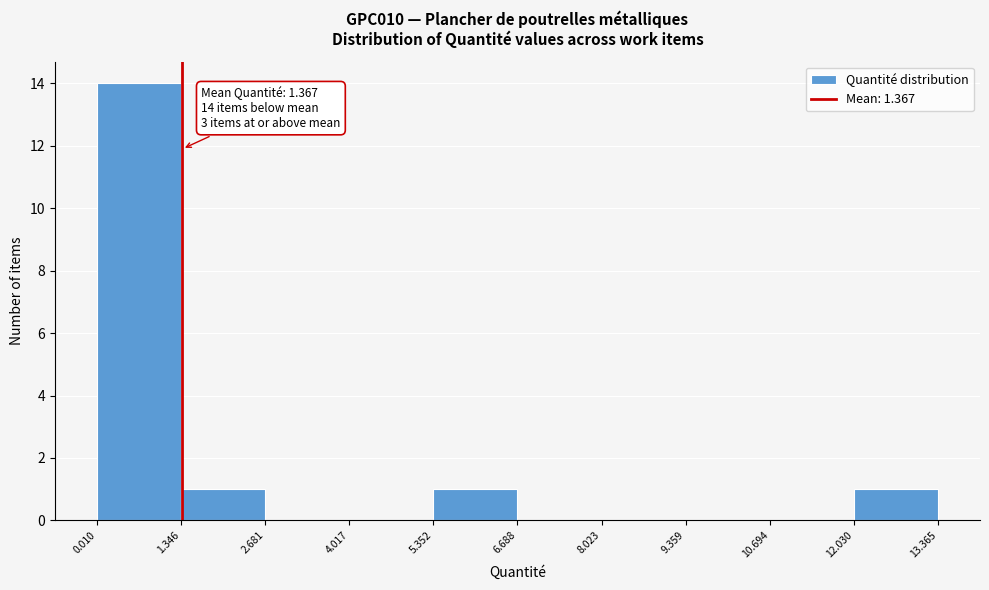

Over which range of the x-axis is the bar tallest?

0.010 to 1.346